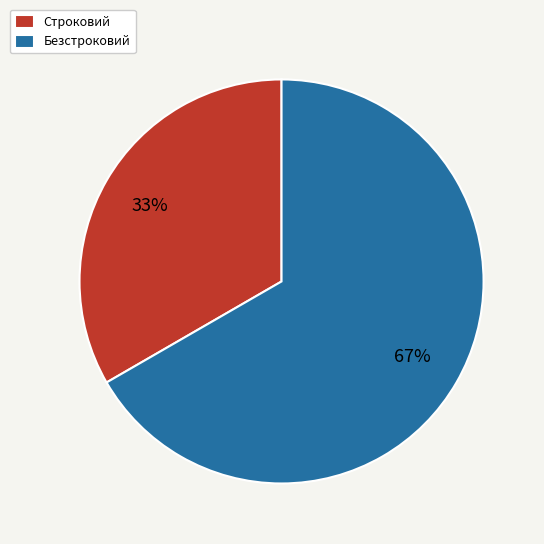

Is there any slice that represents more than half of the pie?

Yes